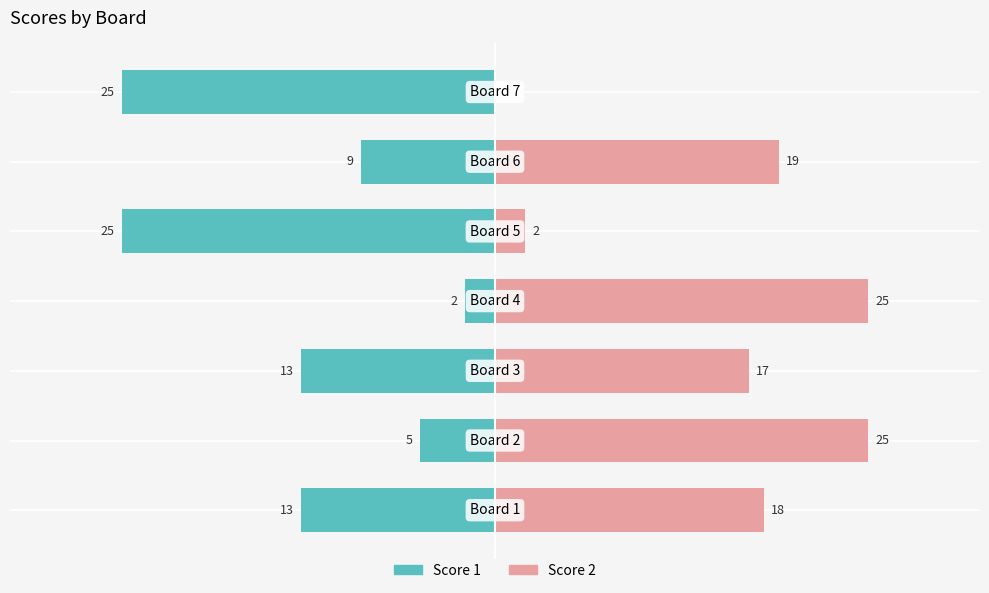

Rank the series by their maximum value, from highest to lowest.

Score 2, Score 1